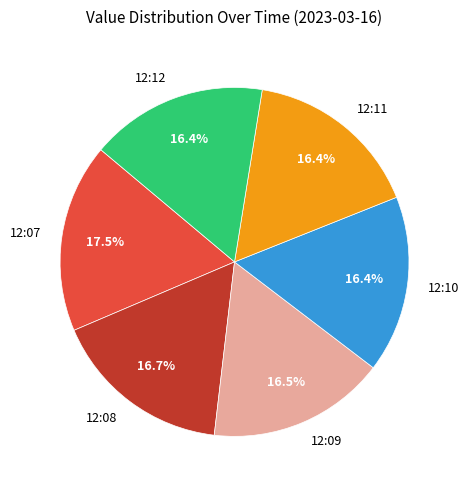

To the nearest percent, what is the difference between the largest and smallest slice percentages?

1%